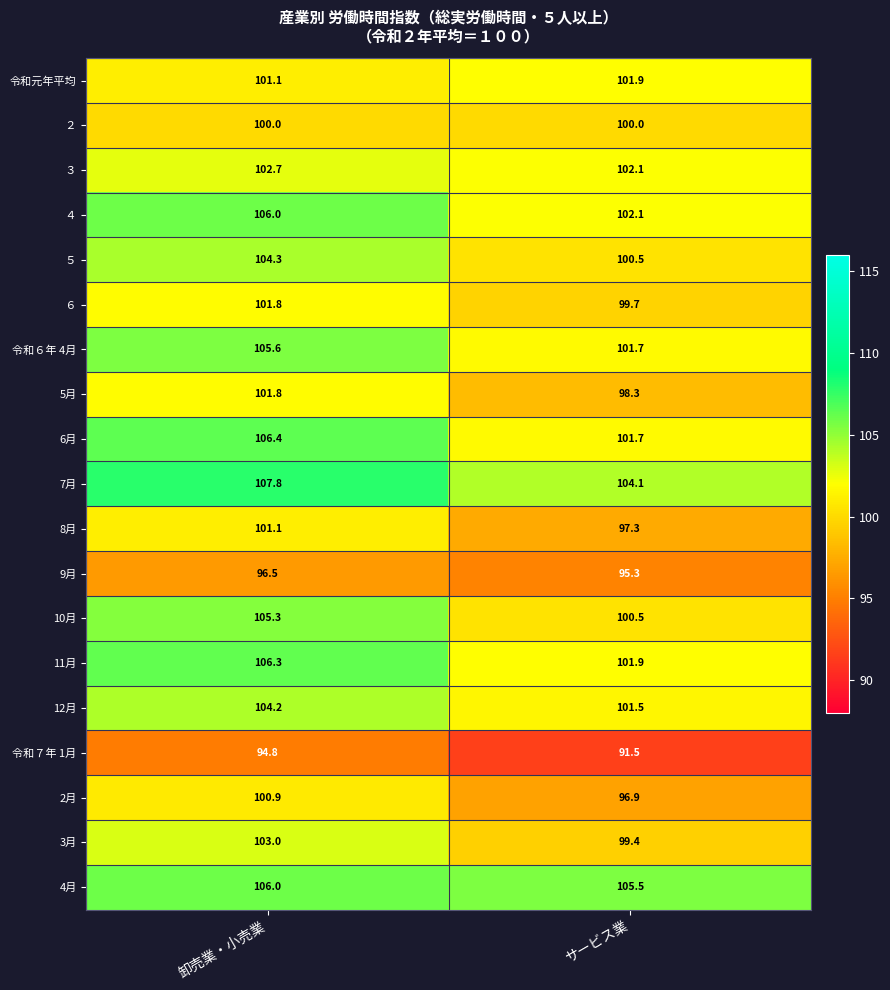

At which label does 7月 first exceed 107?

卸売業・小売業